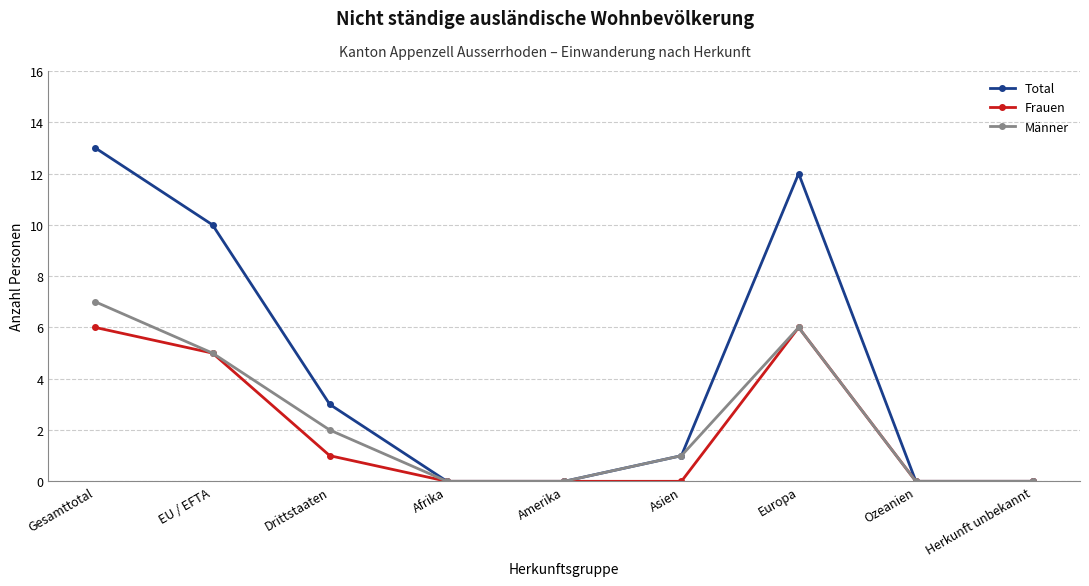

What is the highest value of the Frauen series?

6